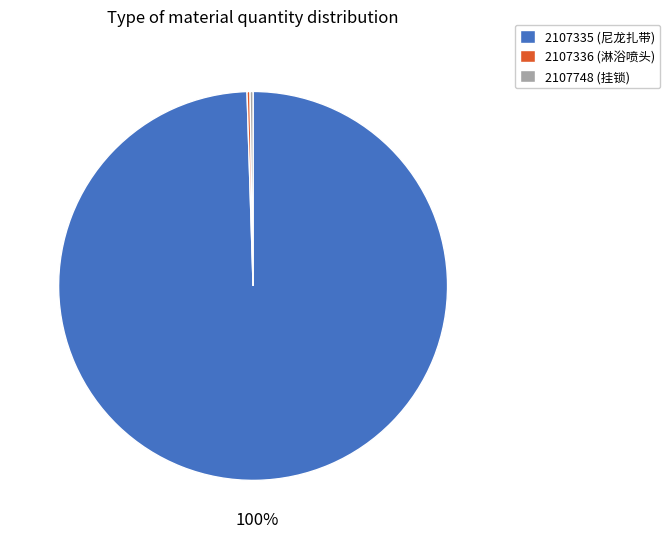

To the nearest percent, what portion does 2107335 (尼龙扎带) represent?

100%